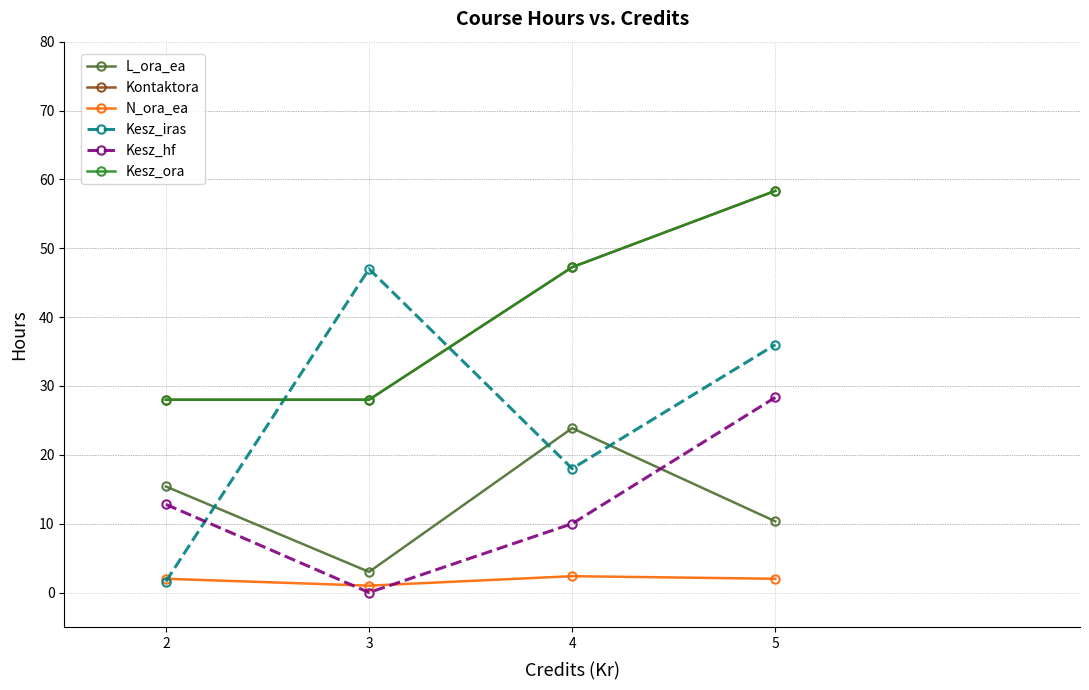

Is it true that Kontaktora equals 43.9 at 2?

False